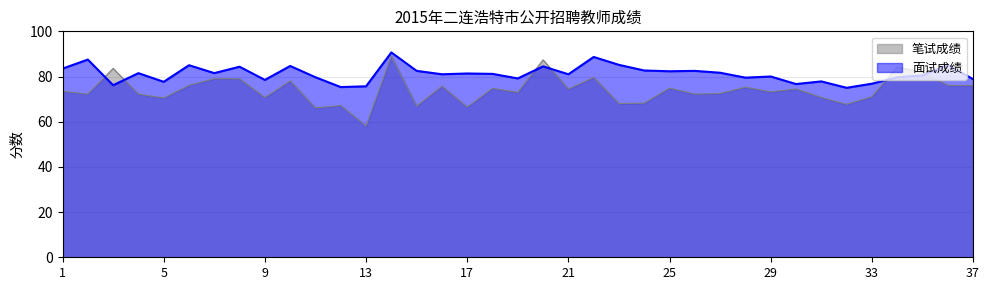

Reading left to right, list all the values displayed in this chart.

笔试成绩: 73.5	72.2	83.6	72.2	70.5	76.1	79.0	79.0	70.7	78.1	66.1	67.2	58.1	89.0	66.9	75.7	66.5	74.8	73.0	87.4	74.5	79.6	68.0	68.2	74.9	72.2	72.5	75.3	73.2	74.5	70.7	67.7	71.0	84.3	81.8	76.1	76.1
面试成绩: 83.5	87.5	76.2	81.5	77.7	85.0	81.5	84.3	78.5	84.7	79.7	75.3	75.7	90.7	82.5	81.0	81.3	81.2	79.2	84.5	81.0	88.7	85.2	82.7	82.3	82.5	81.7	79.5	80.0	76.7	77.8	75.0	76.8	79.7	80.5	85.2	78.8